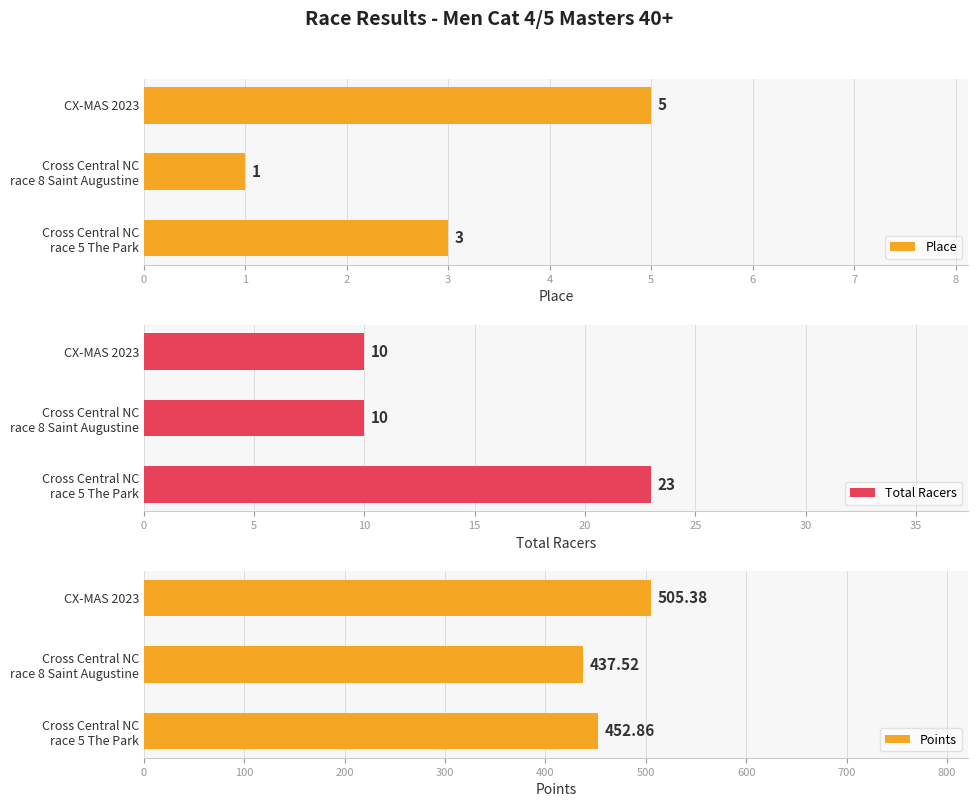

Count the Place values in the range 1 to 5.

3